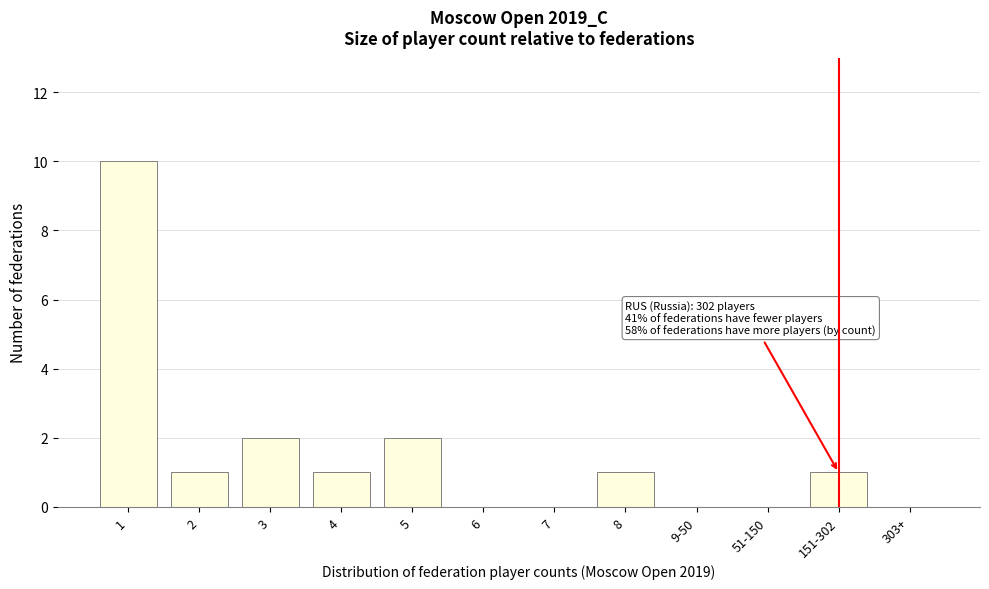

Reading right to left, transcribe all the data shown in this chart.

303+=0	151-302=1	51-150=0	9-50=0	8=1	7=0	6=0	5=2	4=1	3=2	2=1	1=10